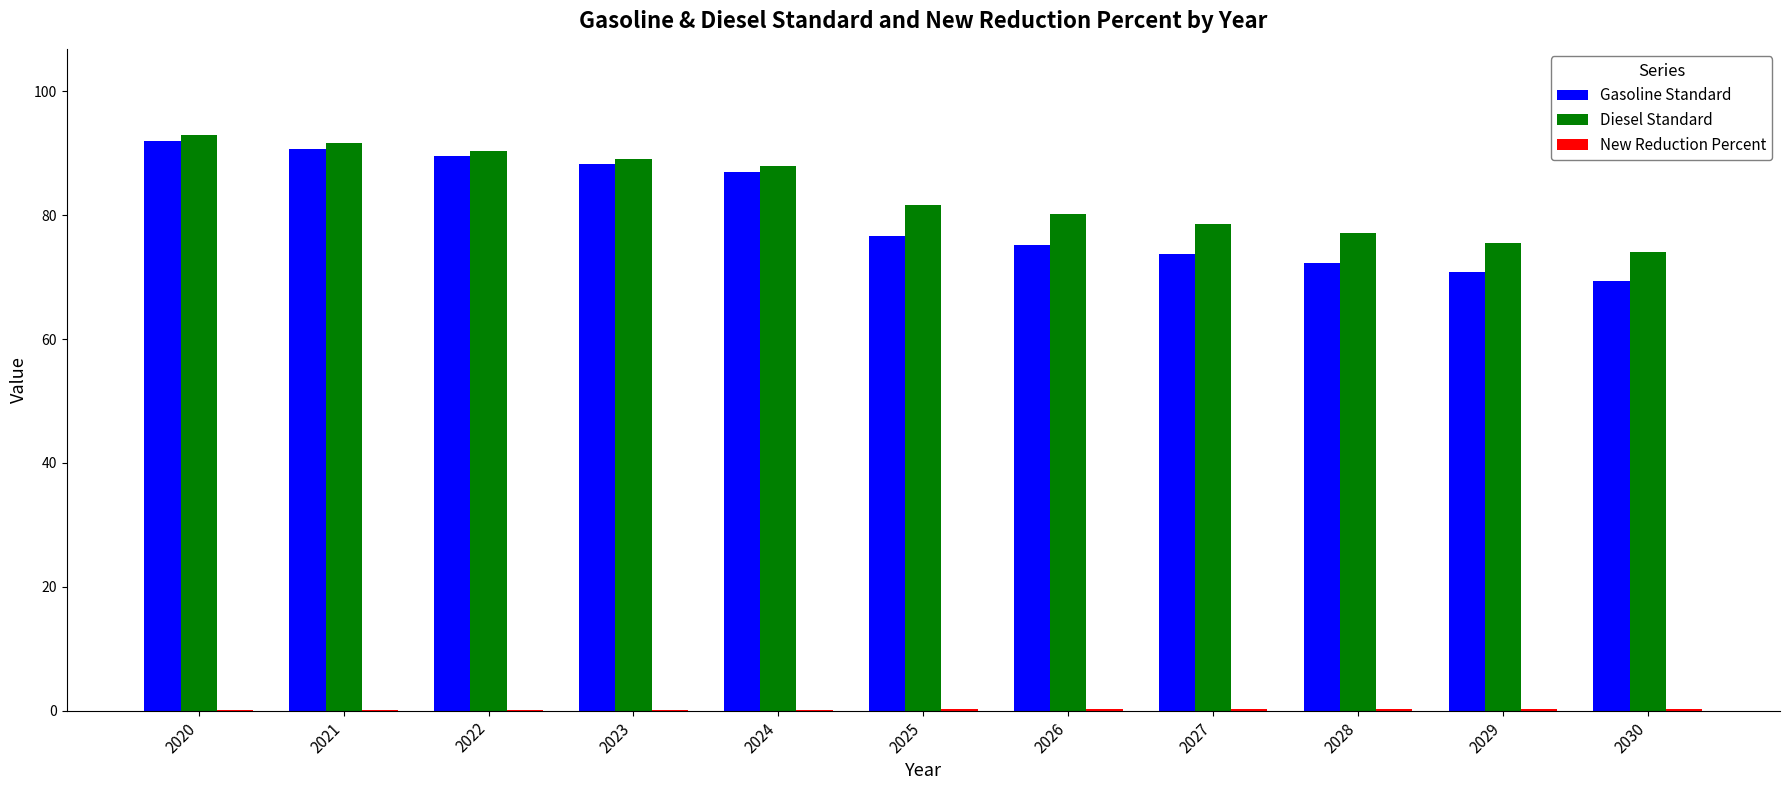

Is it true that Diesel Standard equals 24.8 at 2023?

False